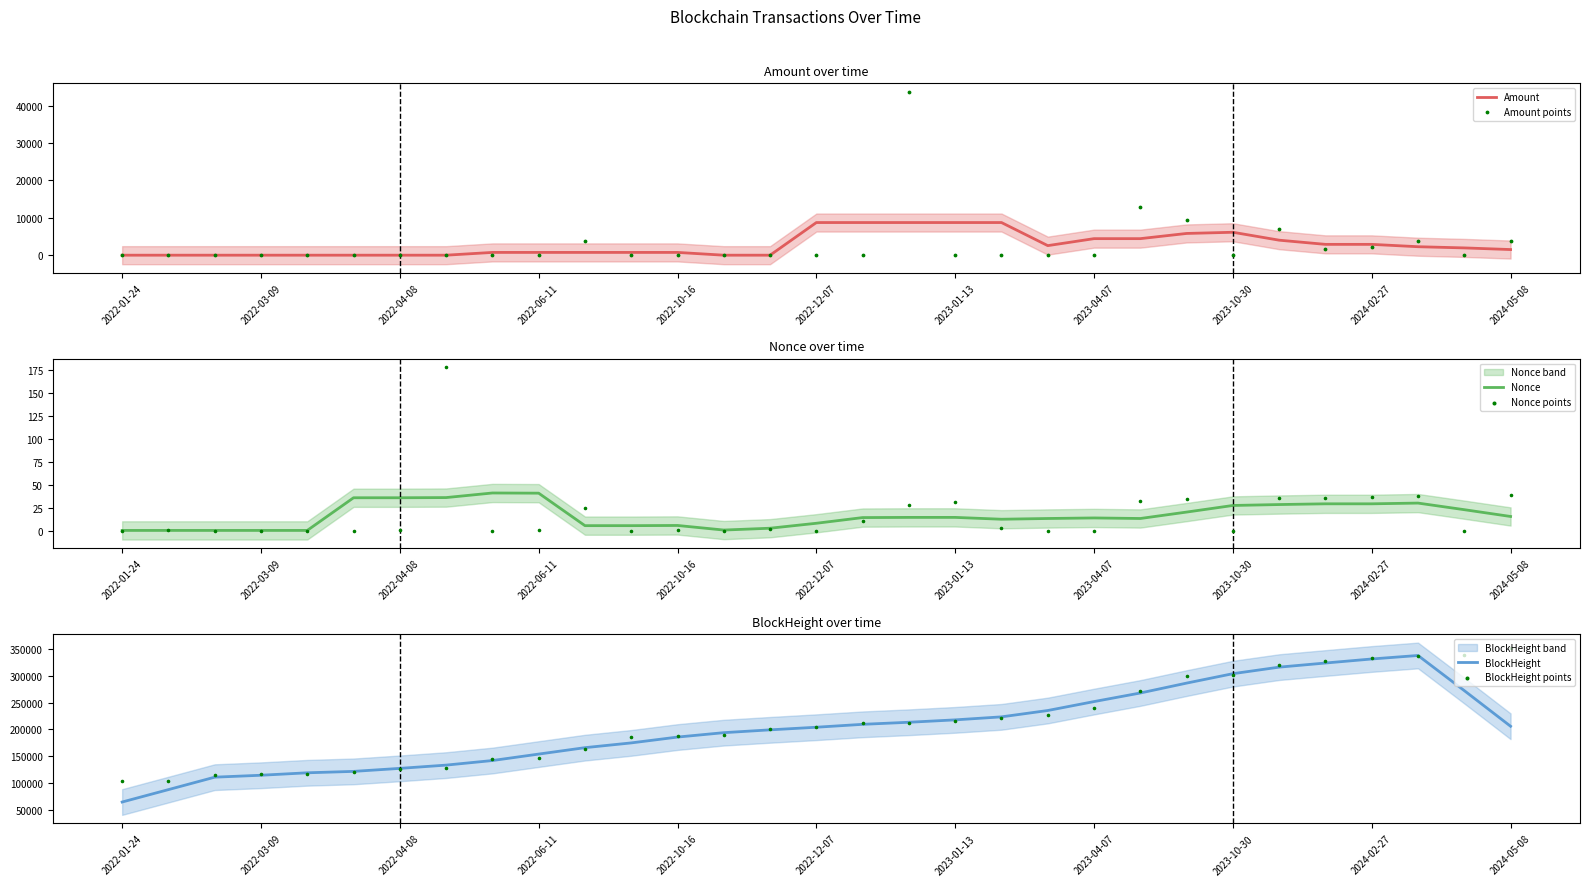

Is it true that Nonce equals 45.8 at 2024-02-27?

False